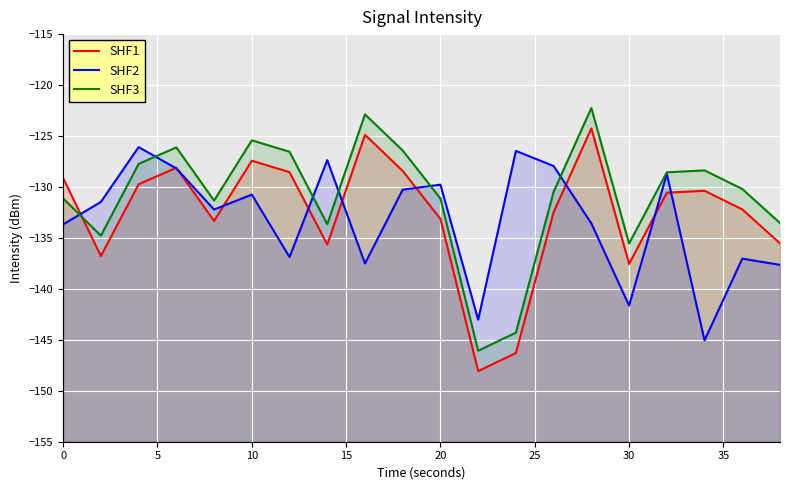

What is the greatest value displayed?

-122.2